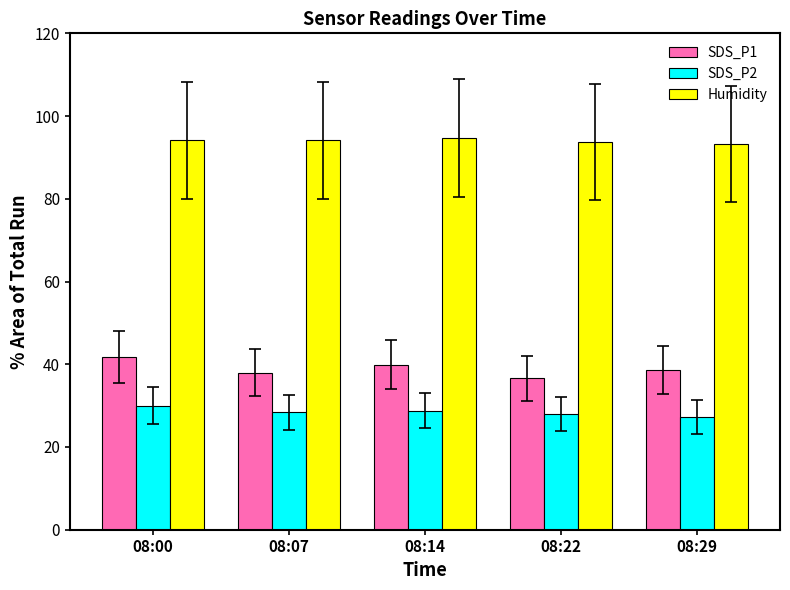

What is the maximum value for Humidity?

94.7